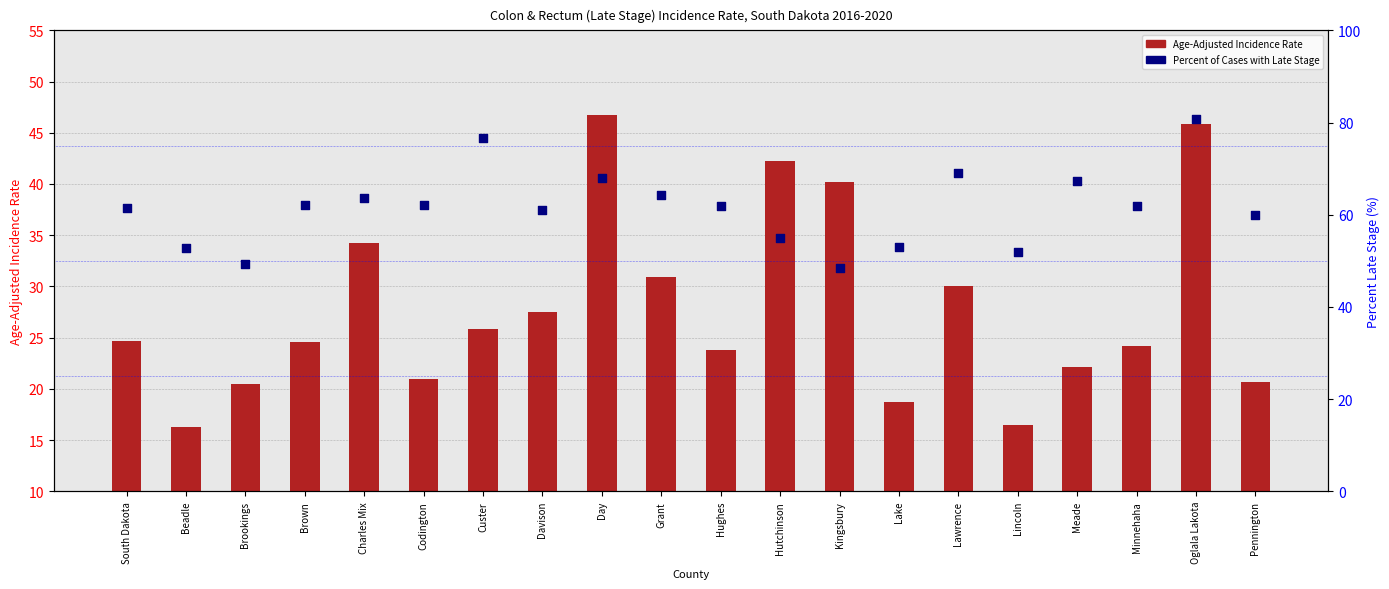

What are all the series names shown in the legend?

Age-Adjusted Incidence Rate, Percent of Cases with Late Stage